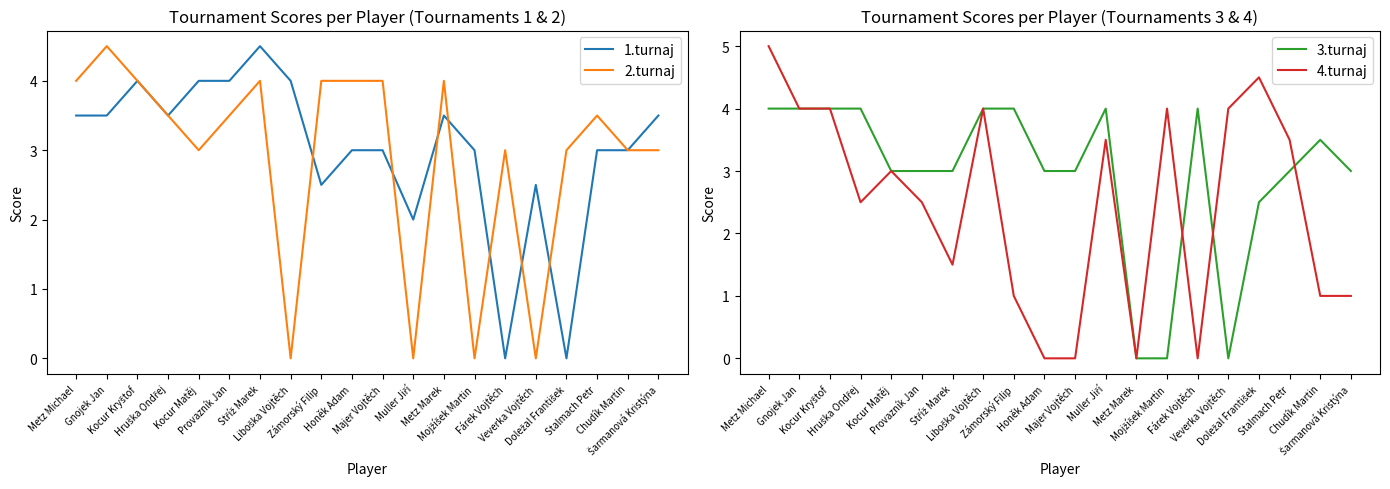

What is the value of the 2.turnaj point at the 1st from the left?

4.0